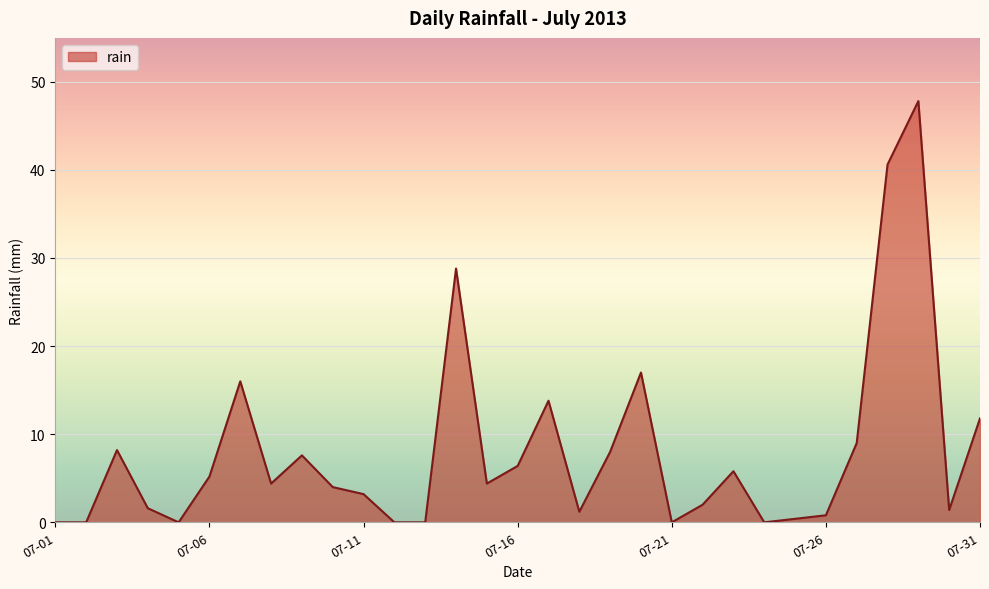

What is the greatest value displayed?

47.8